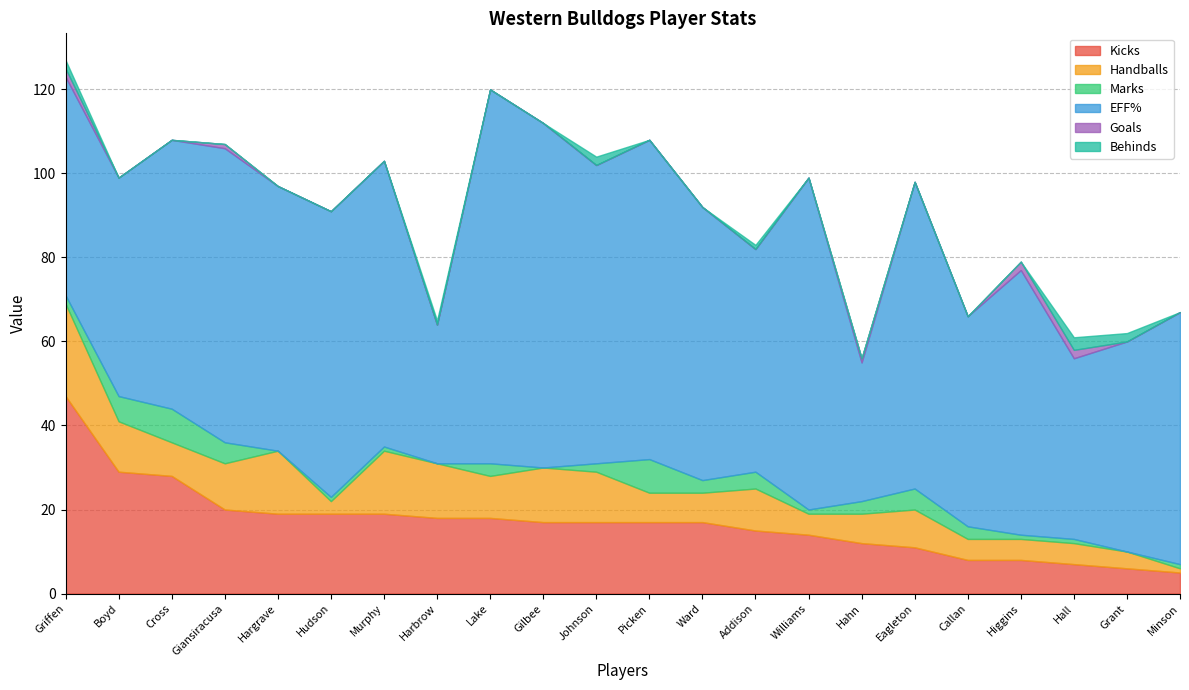

What position from the right is Callan?

5